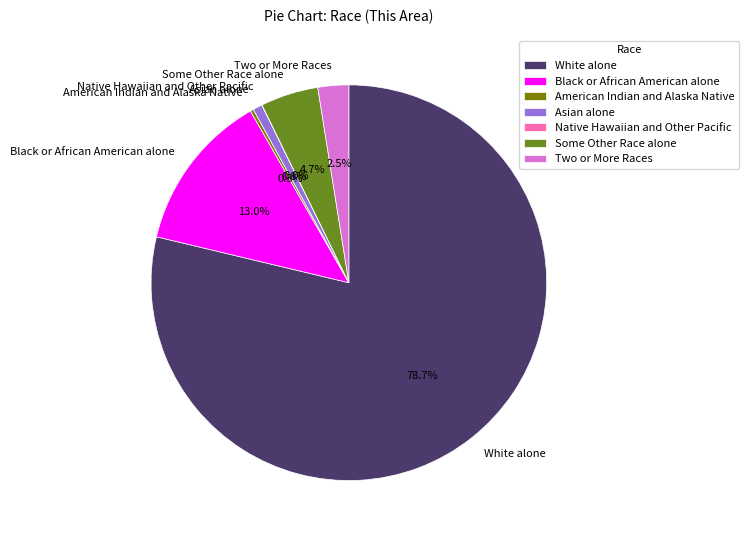

What is the ratio of the value at Asian alone to the value at Two or More Races?

0.3